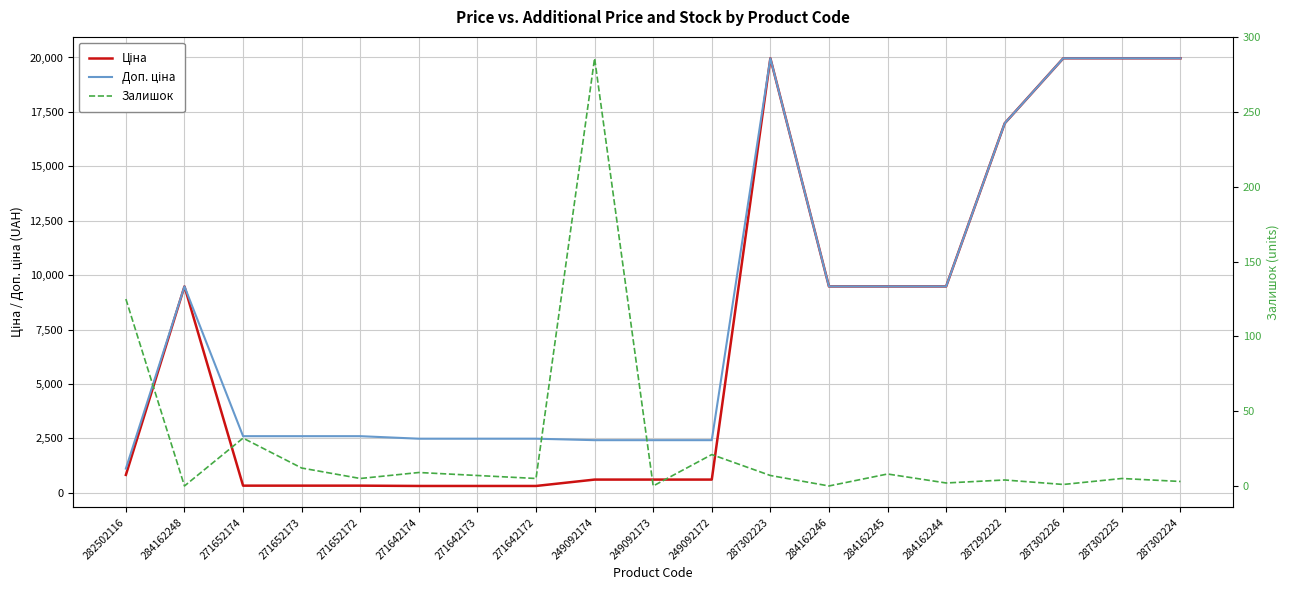

True or false: Ціна and Доп. ціна intersect in this chart.

False